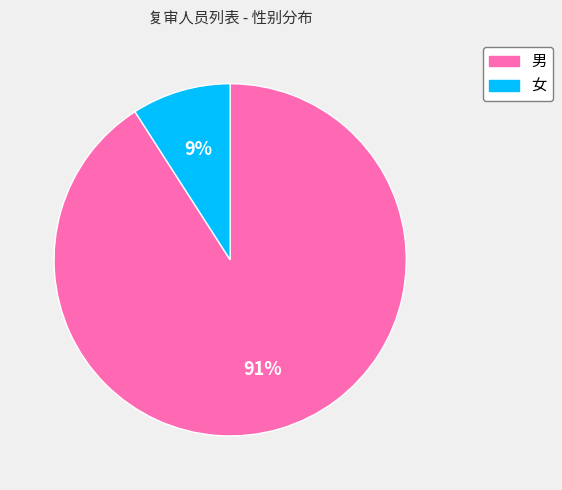

Between 女 and 男, which is larger?

男